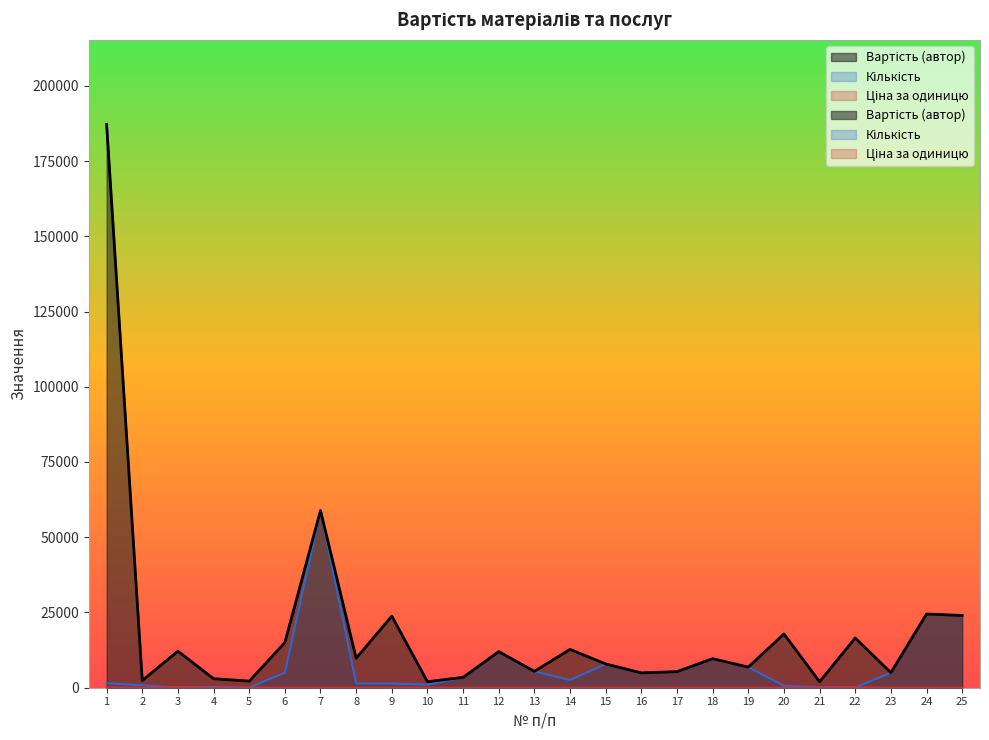

What are all the series names shown in the legend?

Вартість (автор), Кількість, Ціна за одиницю